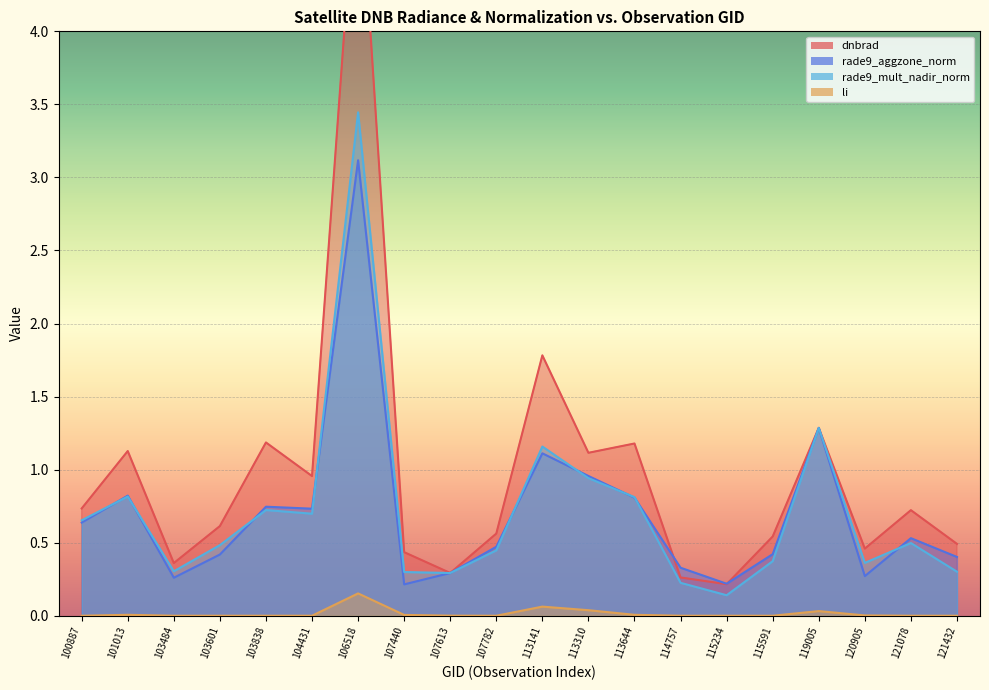

What is the greatest value displayed?

5.3